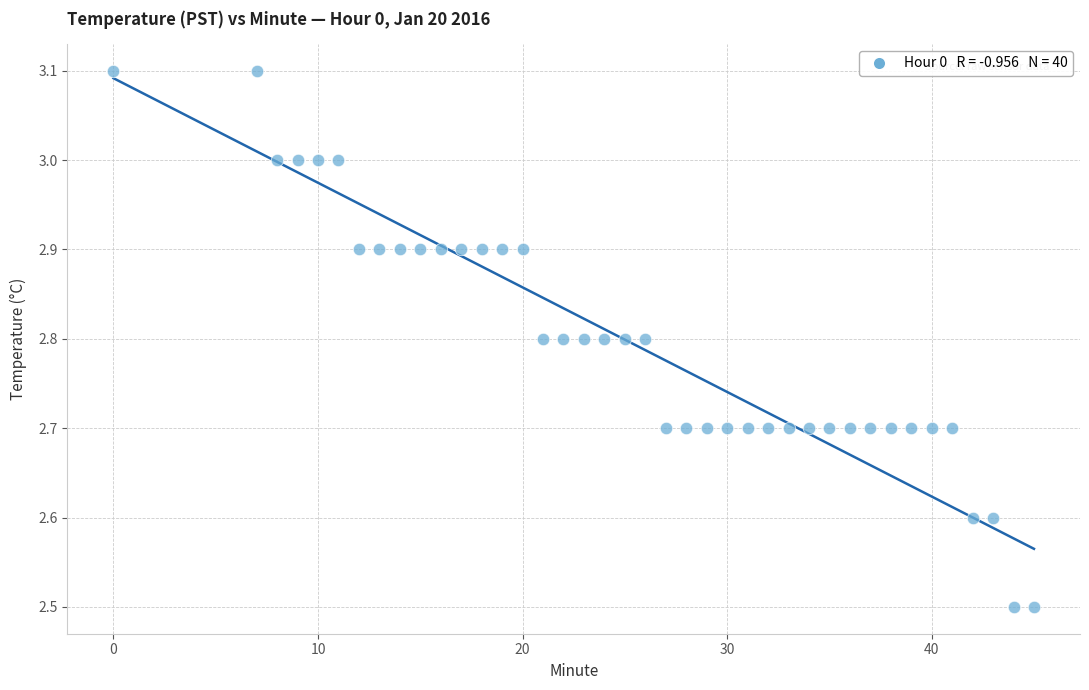

What is the range of X values (max minus min)?

45.0